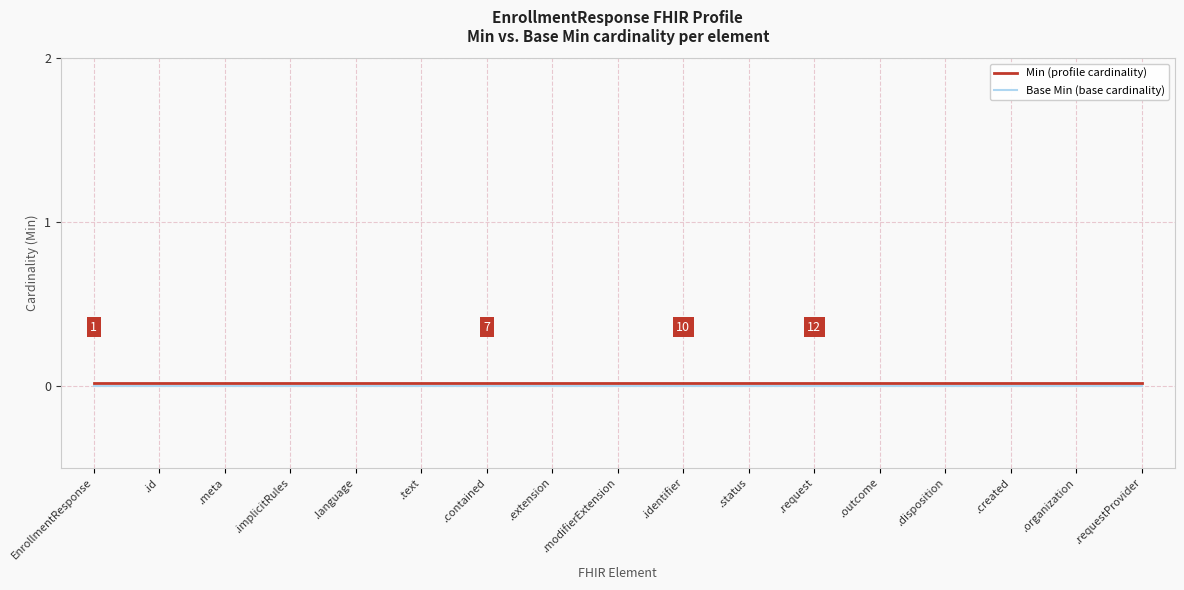

True or false: Min (profile cardinality) has more than 1 interior local peaks.

False